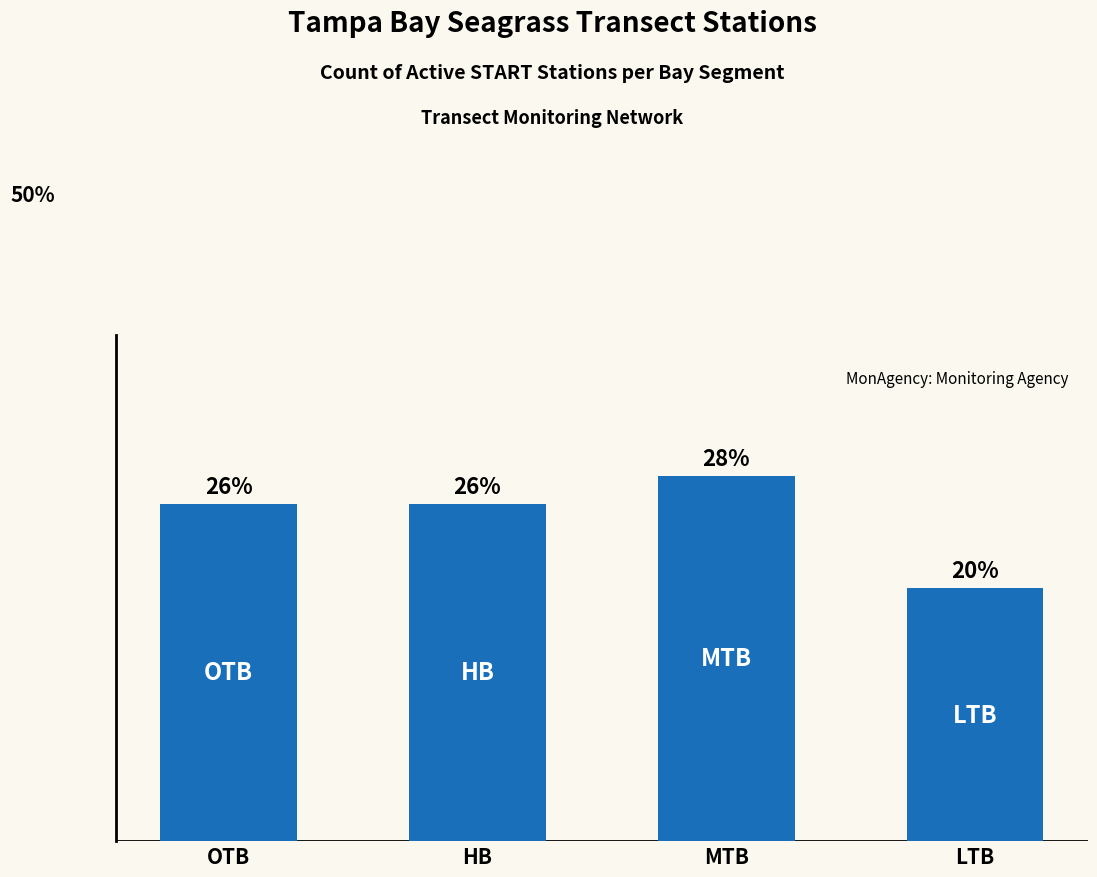

List the labels in order of value, smallest first.

LTB, OTB, HB, MTB